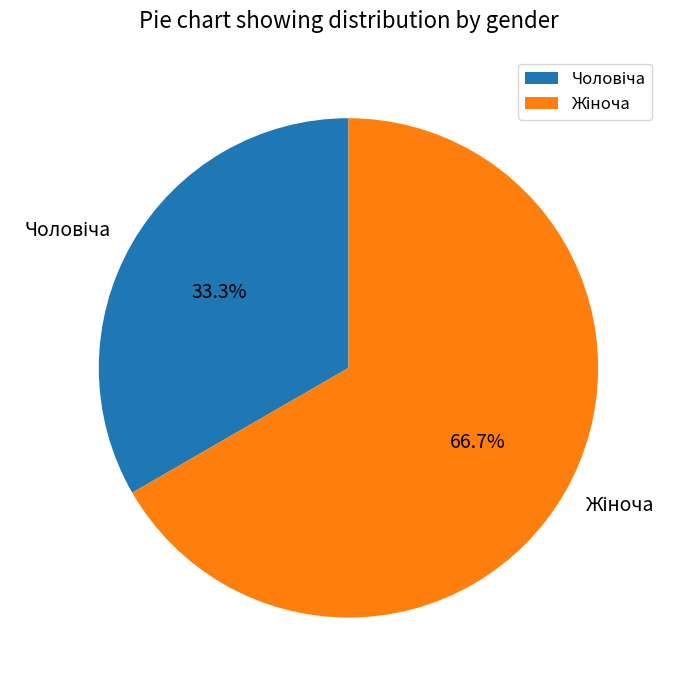

Does any single category account for the majority?

Yes